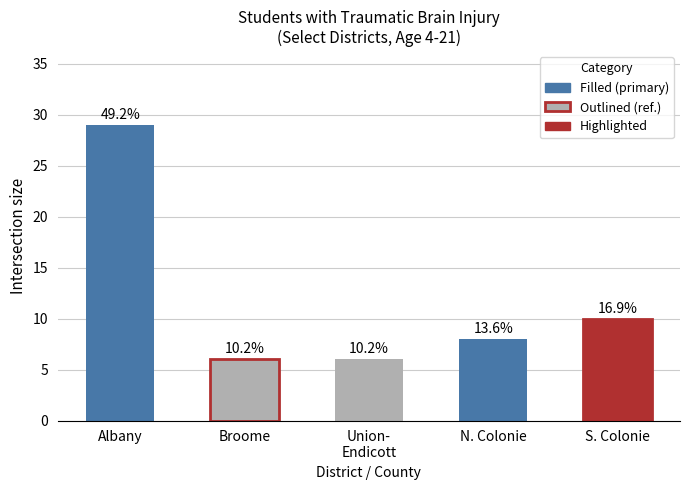

Which has a higher value, N. Colonie or Albany?

Albany